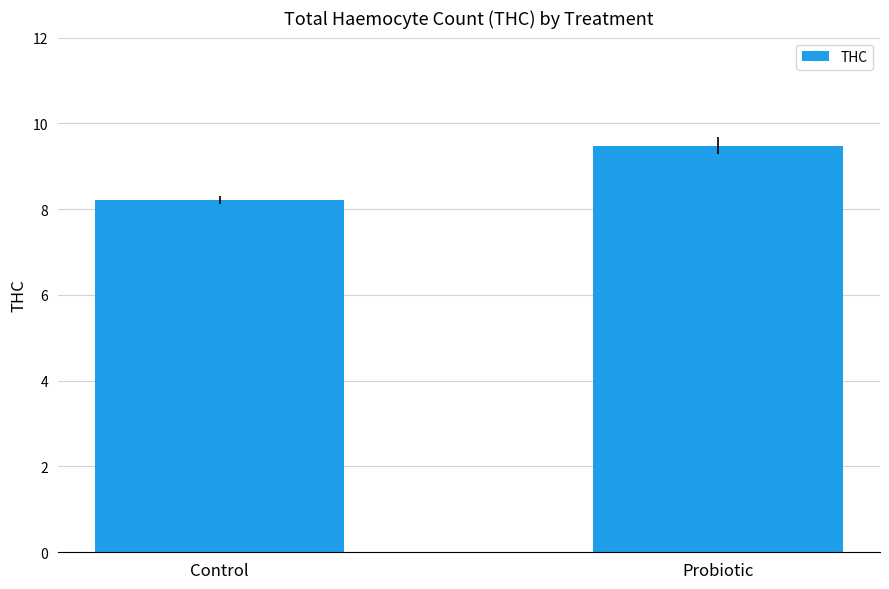

List the labels in order of value, largest first.

Probiotic, Control